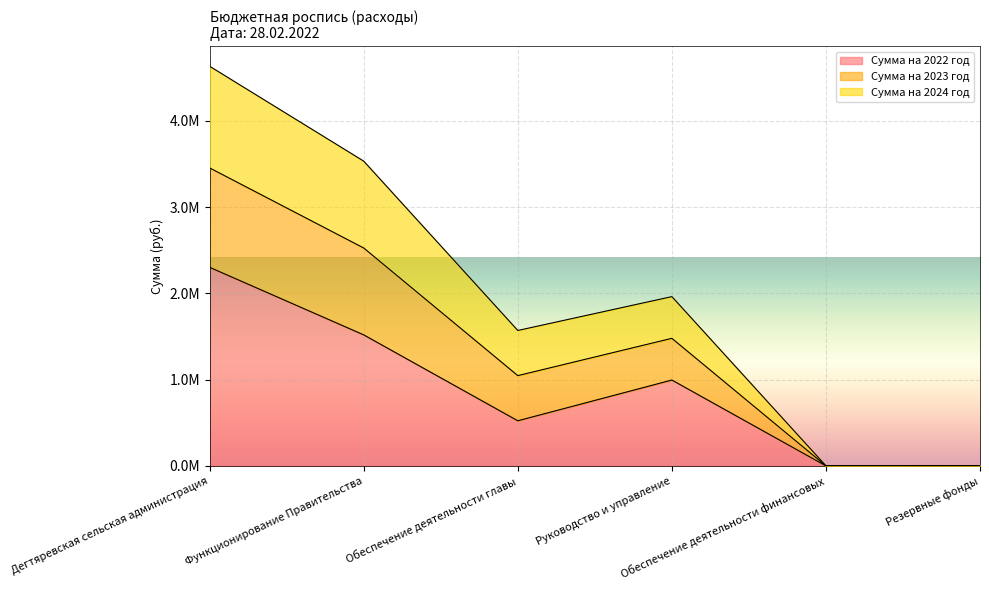

At how many categories does at least one series exceed 2484814?

2